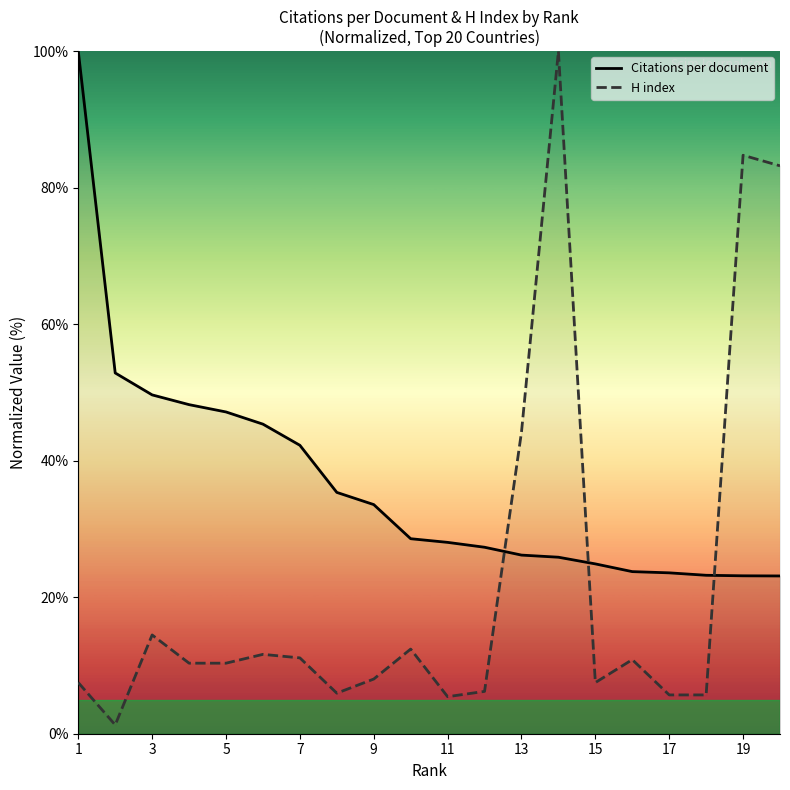

List the series in order of their overall mean, lowest first.

H index, Citations per document